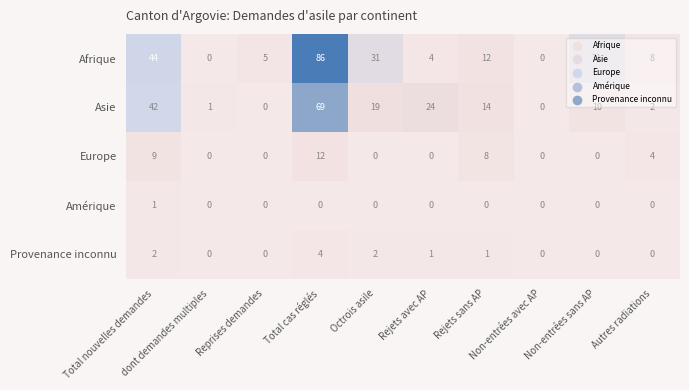

Rank the series at Rejets sans AP from lowest to highest value.

Amérique, Provenance inconnu, Europe, Afrique, Asie